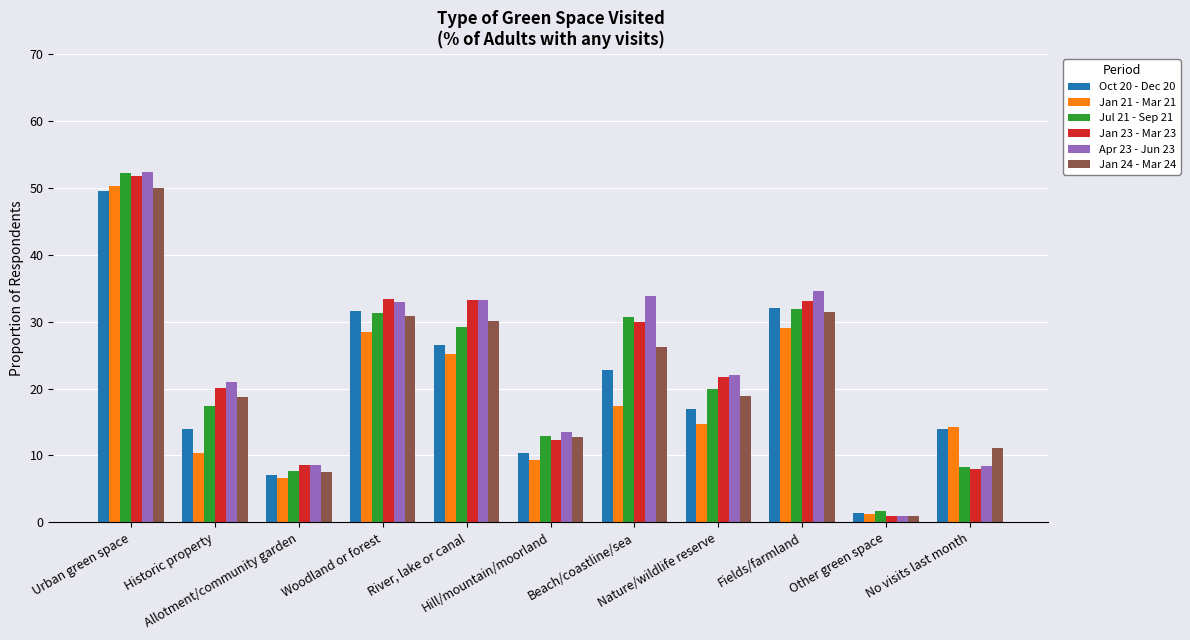

Which series has the largest range (max minus min)?

Apr 23 - Jun 23